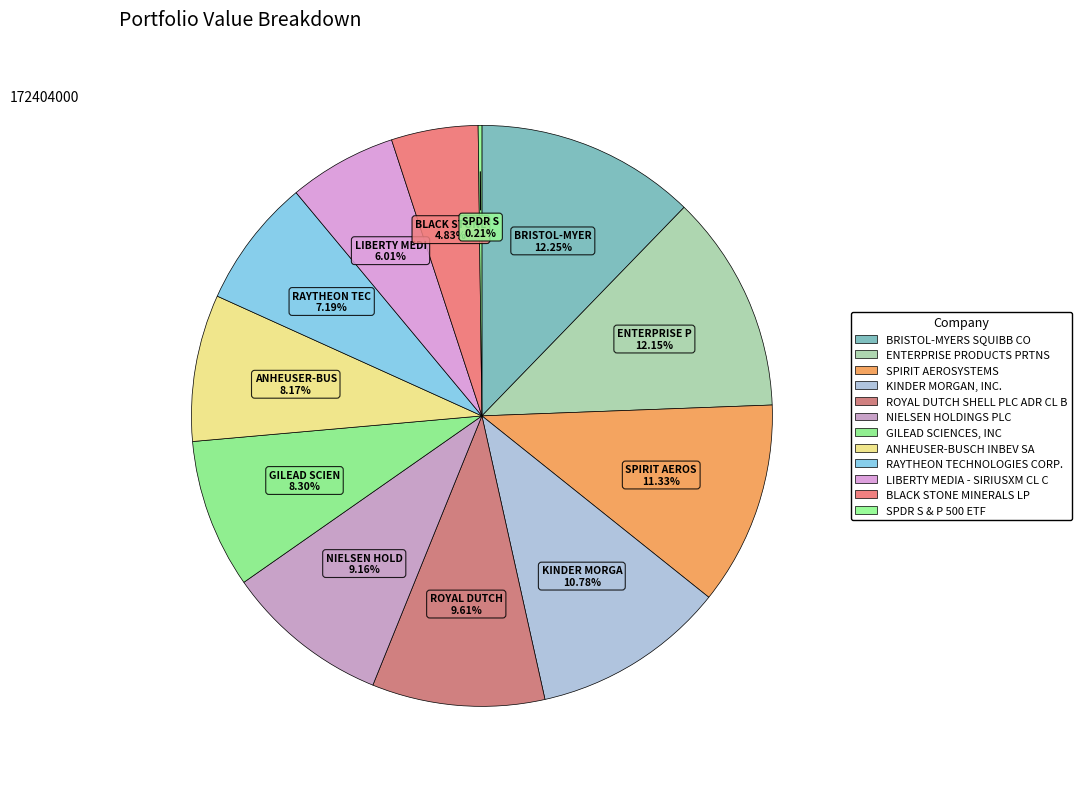

To the nearest percent, what is the difference between the largest and smallest slice percentages?

12%